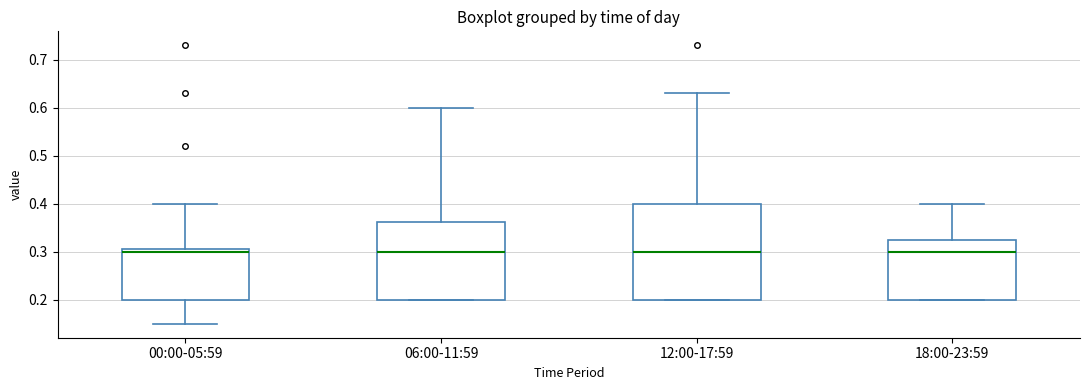

Reading left to right, read every box against the y-axis: the position of its median line, the range the box covers, and the ends of its whiskers. The values are not printed on the chart, so give them approximately, as read against the axis.

00:00-05:59: median 0.30, box 0.20 to 0.31, whiskers 0.15 to 0.40
06:00-11:59: median 0.30, box 0.20 to 0.36, whiskers 0.20 to 0.60
12:00-17:59: median 0.30, box 0.20 to 0.40, whiskers 0.20 to 0.63
18:00-23:59: median 0.30, box 0.20 to 0.33, whiskers 0.20 to 0.40